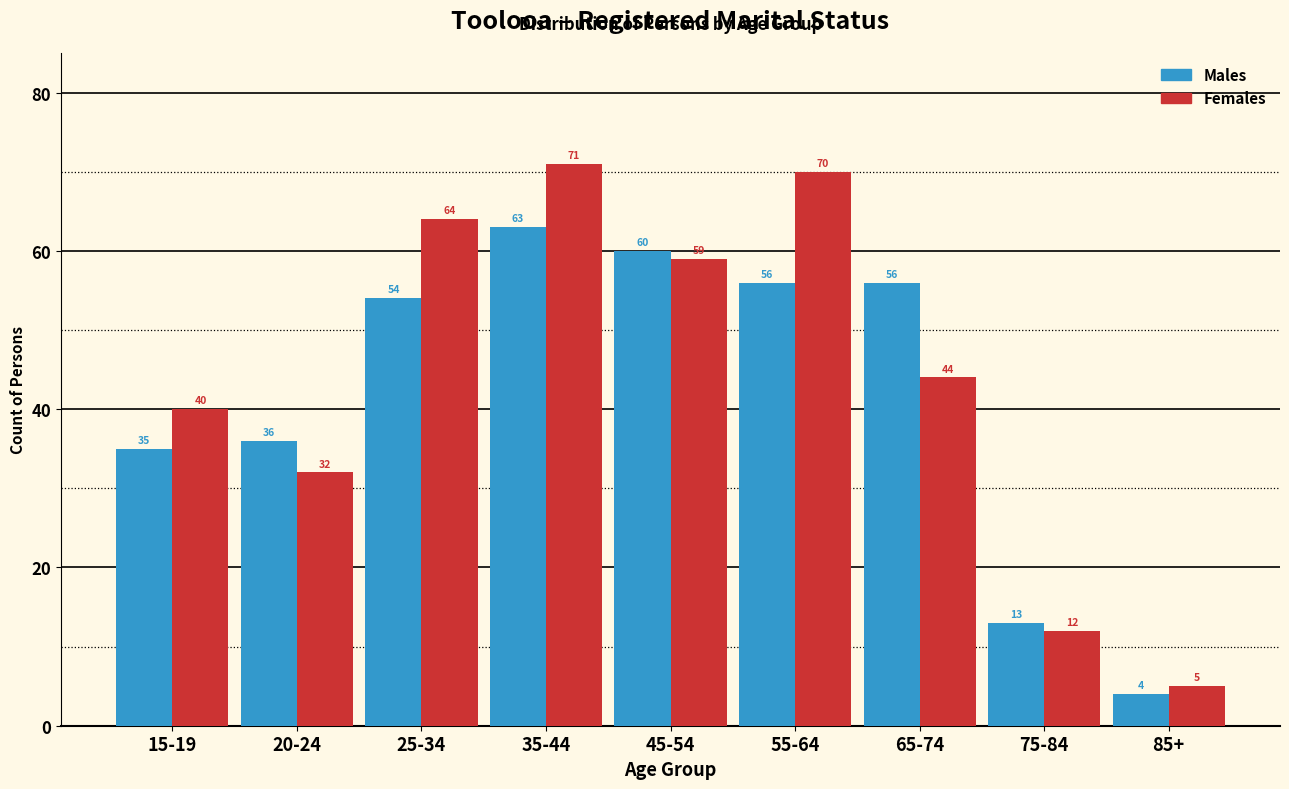

Reading left to right, what are all the values shown in this chart?

Males: 15-19=35	20-24=36	25-34=54	35-44=63	45-54=60	55-64=56	65-74=56	75-84=13	85+=4
Females: 15-19=40	20-24=32	25-34=64	35-44=71	45-54=59	55-64=70	65-74=44	75-84=12	85+=5